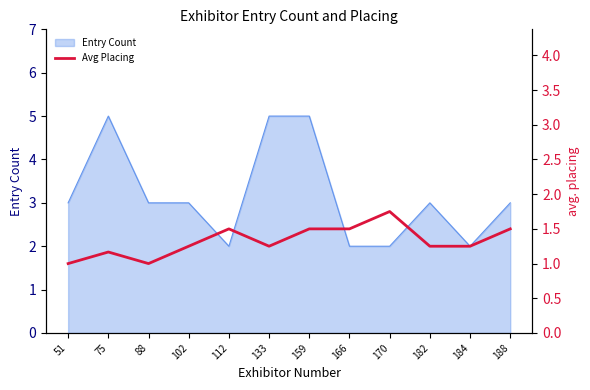

Which category has the lowest value across all series?

51